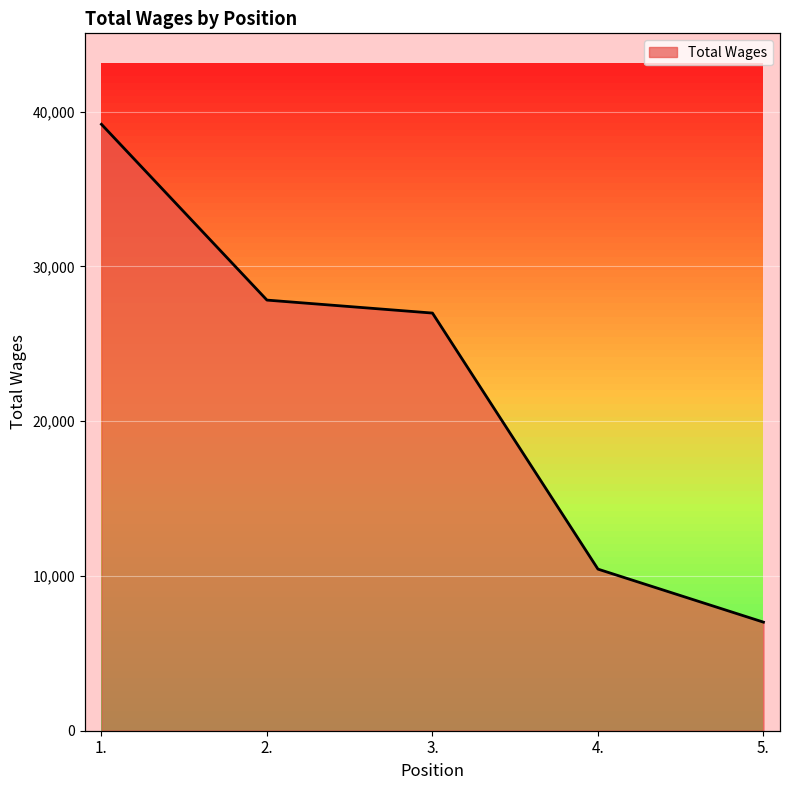

How many lines are shown in the chart?

1